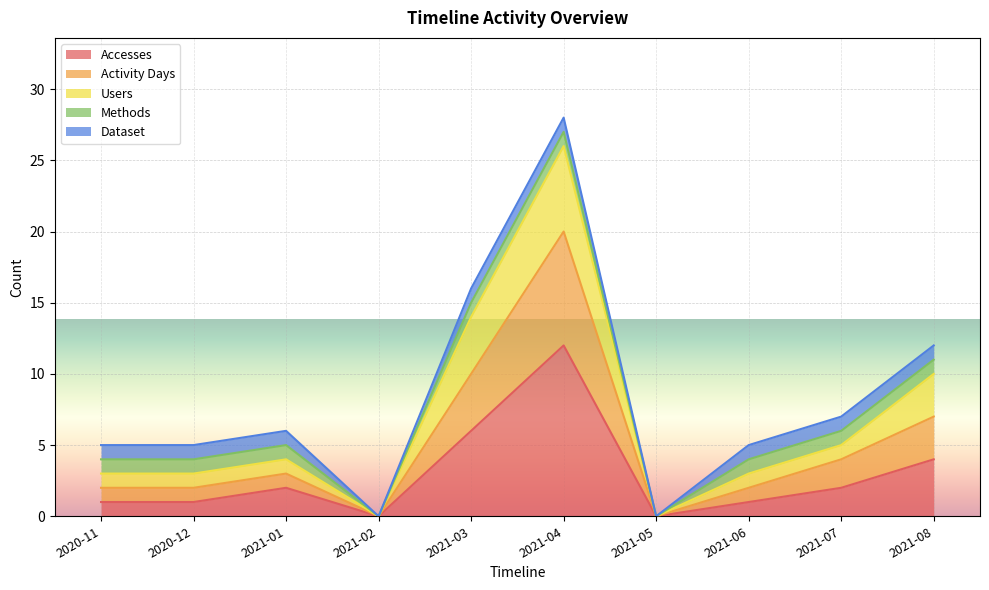

In Accesses, how many points are lower than both neighbors (excluding endpoints)?

2